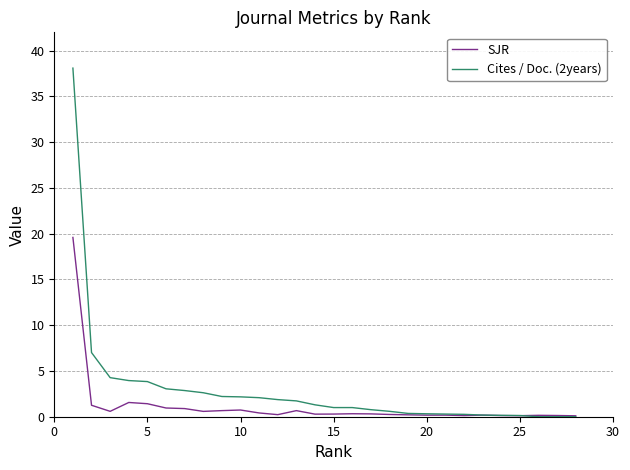

What is the greatest value displayed?

38.1